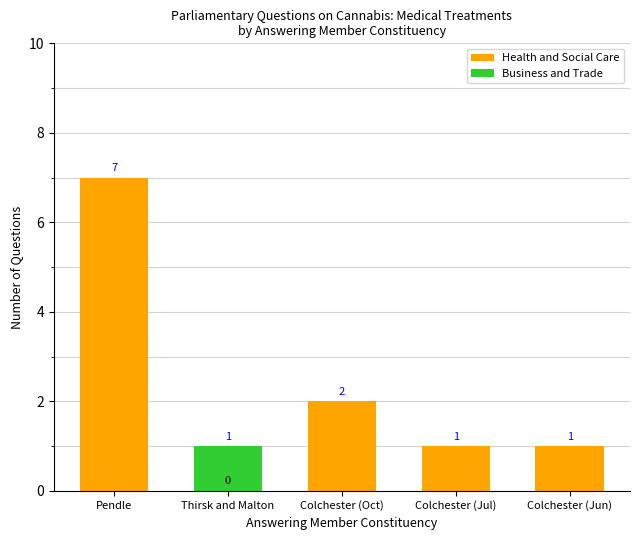

What is the maximum value for Health and Social Care?

7